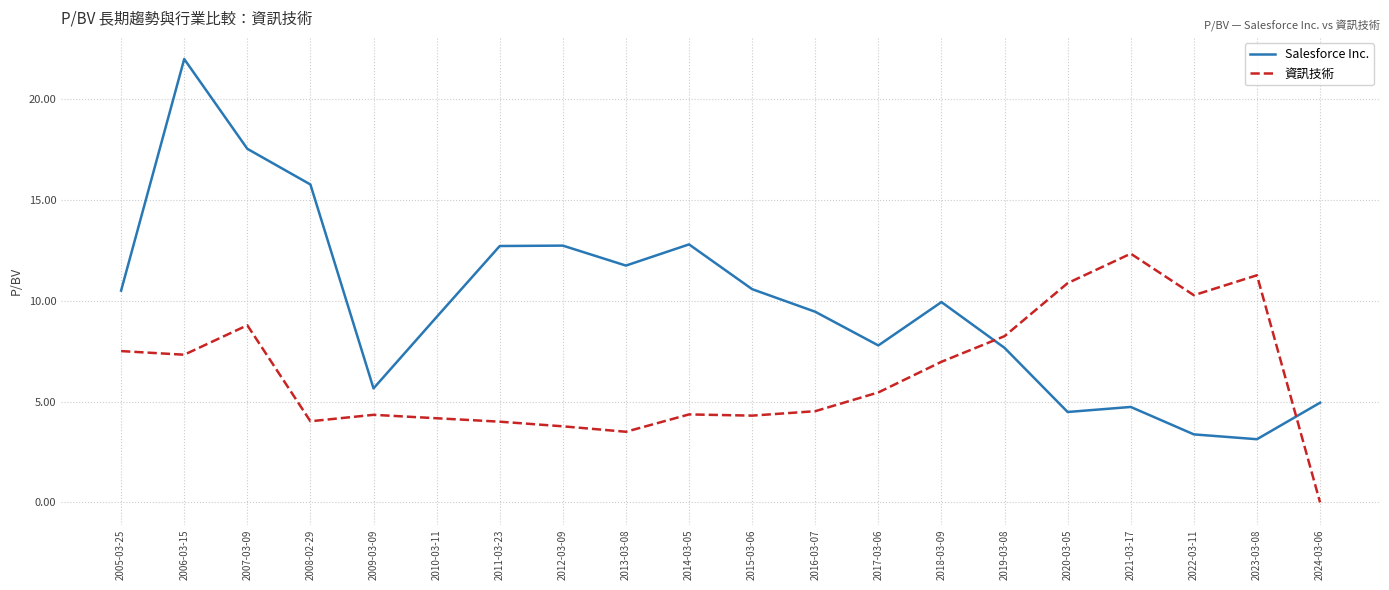

What is the approximate value of 資訊技術 at 2018-03-09?

7.0